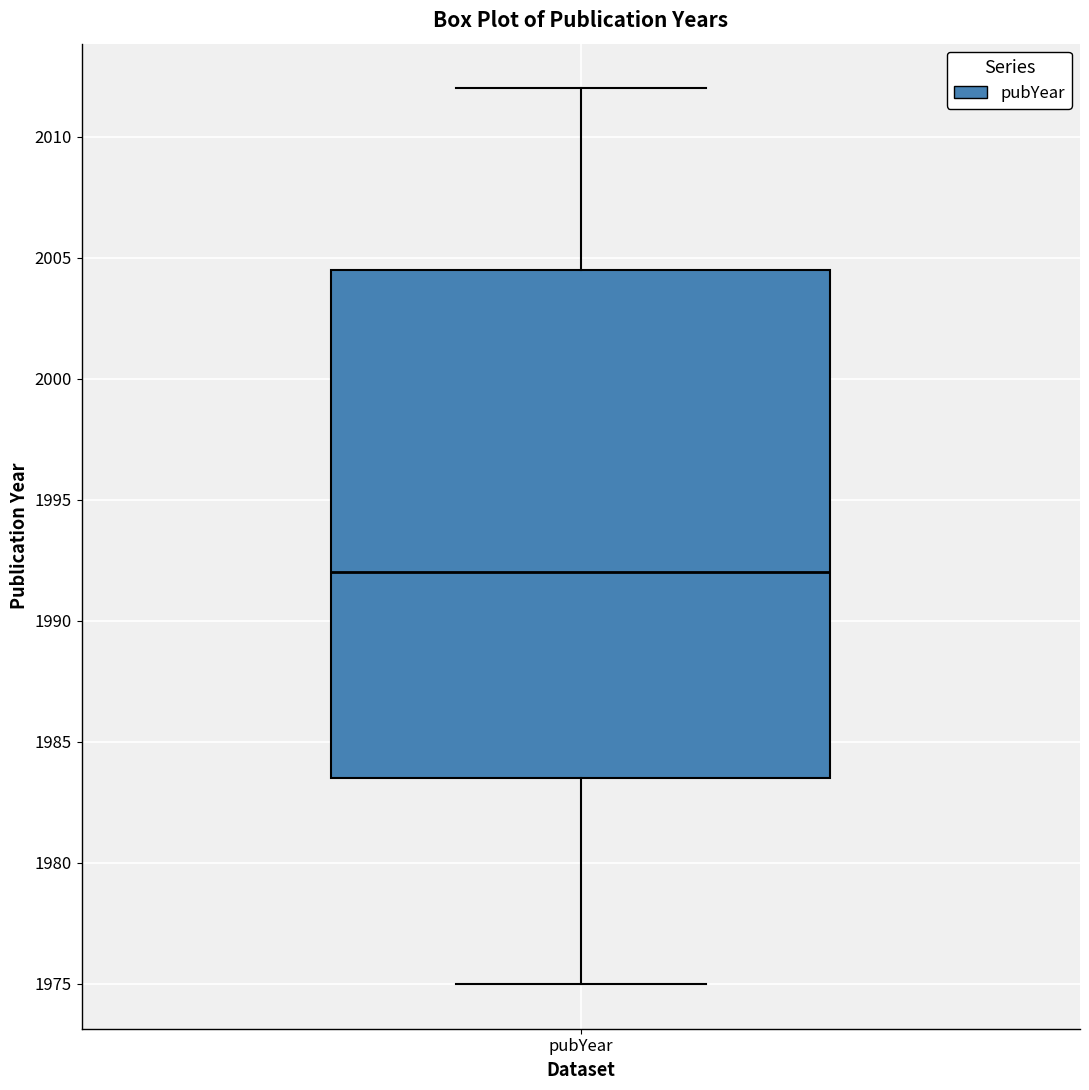

Transcribe this box plot: give where the median line is, the range the box spans, and where the two whiskers end, as read against the y-axis. The values are not printed on the chart, so give them approximately, as read against the axis.

median 1992.0, box 1983.5 to 2004.5, whiskers 1975.0 to 2012.0